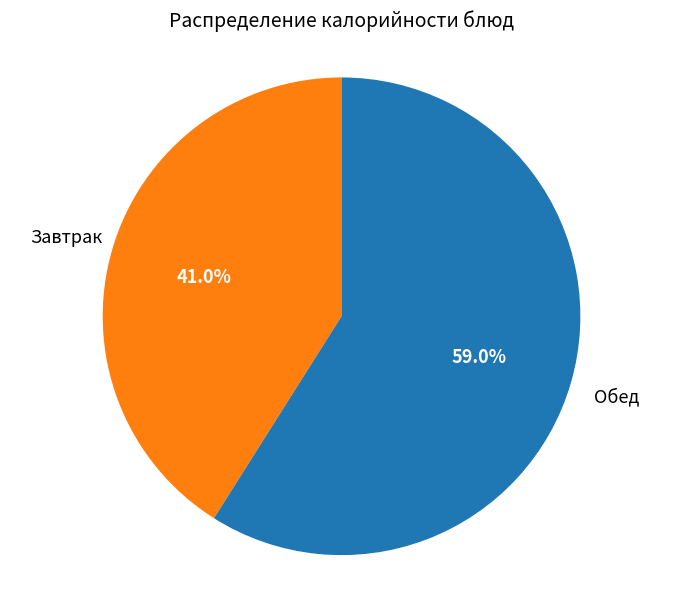

Which slice is the smallest?

Завтрак